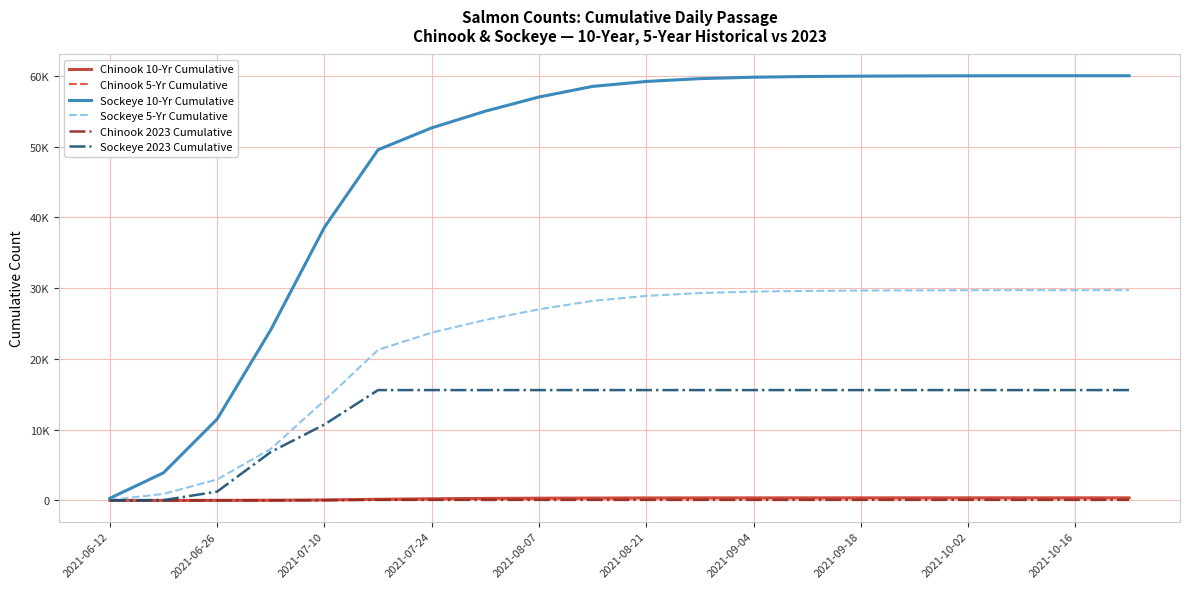

Which category has the highest value in the Sockeye 2023 Cumulative series?

2021-08-21